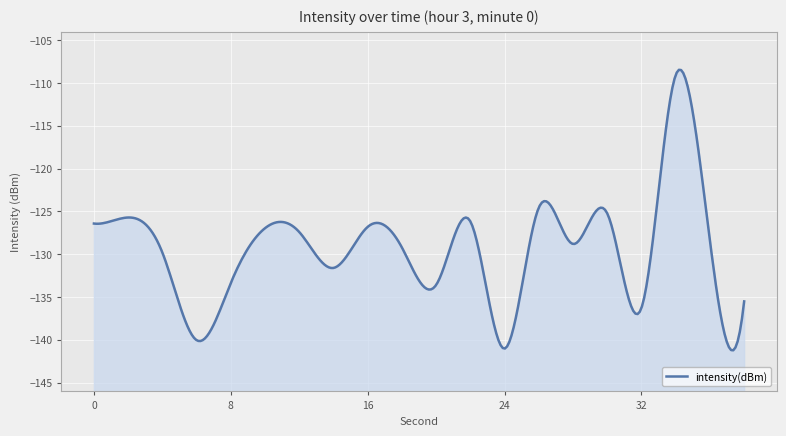

Which has a higher value, 32 or 2?

2